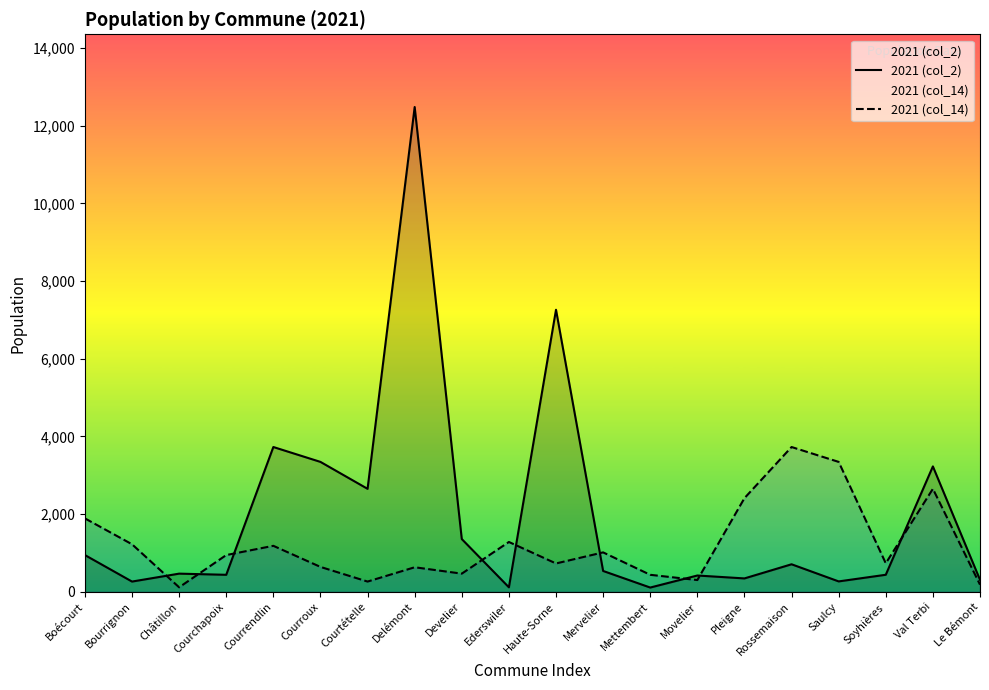

How many distinct data groups are displayed?

2